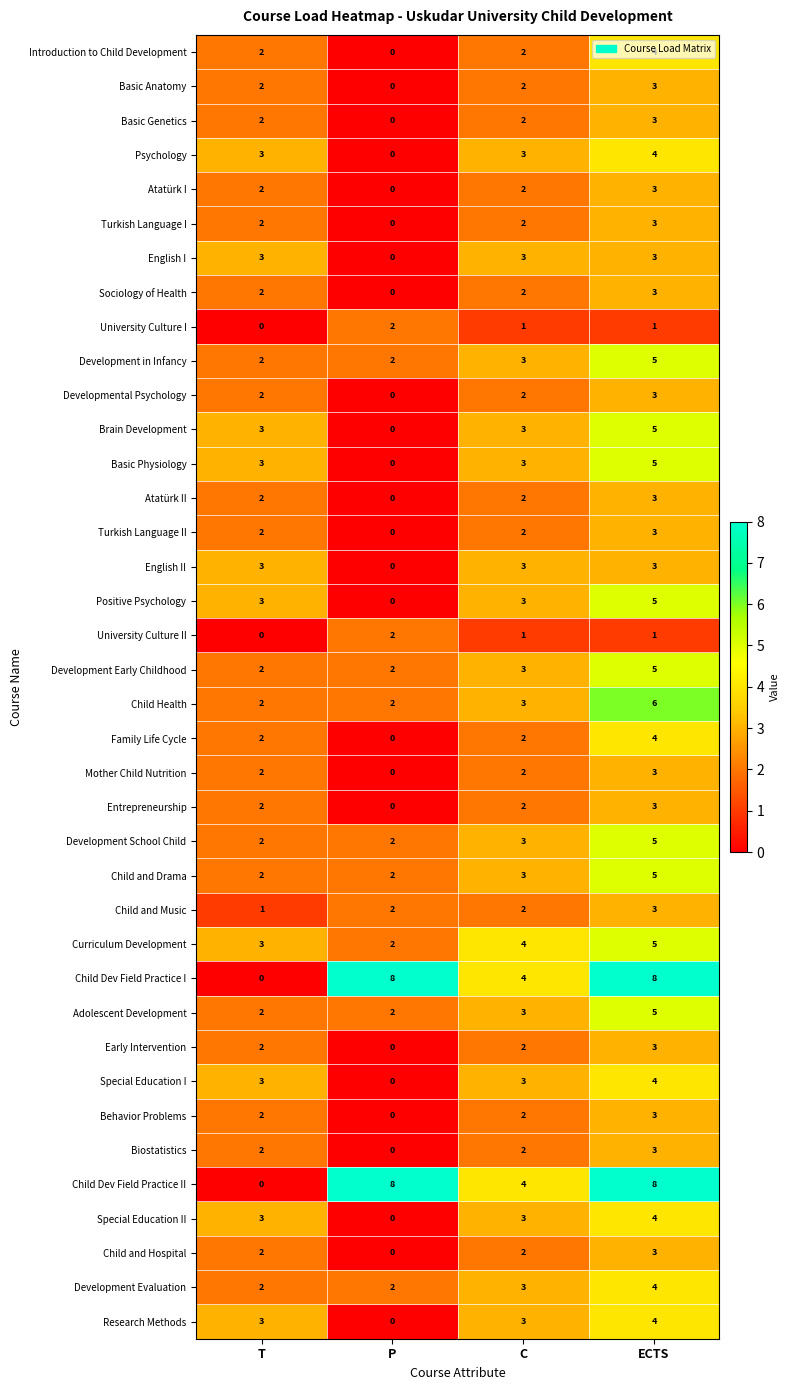

What is the sum of all University Culture I values?

4